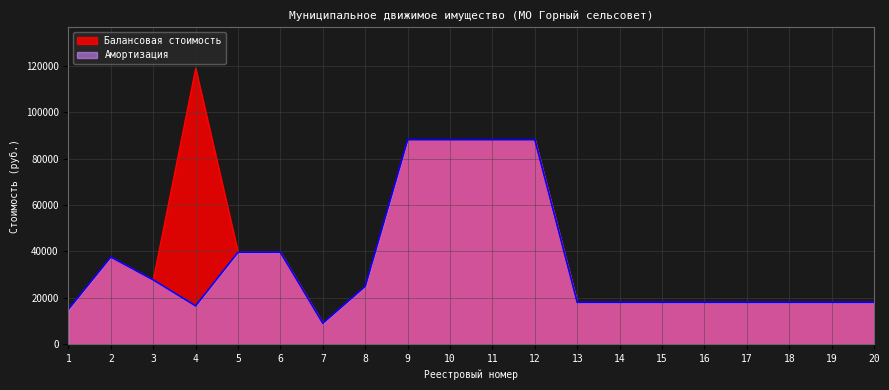

Reading left to right, what are all the values shown in this chart?

Балансовая стоимость: 15044.0	37579.0	27732.0	118888.0	39609.0	39609.0	9063.0	24960.0	88116.8	88116.8	88116.8	88116.8	18033.3	18033.3	18033.3	18033.3	18033.3	18033.3	18033.3	18033.3
Амортизация: 15044.0	37579.0	27732.0	16512.2	39609.0	39609.0	9063.0	24960.0	88116.8	88116.8	88116.8	88116.8	18033.3	18033.3	18033.3	18033.3	18033.3	18033.3	18033.3	18033.3